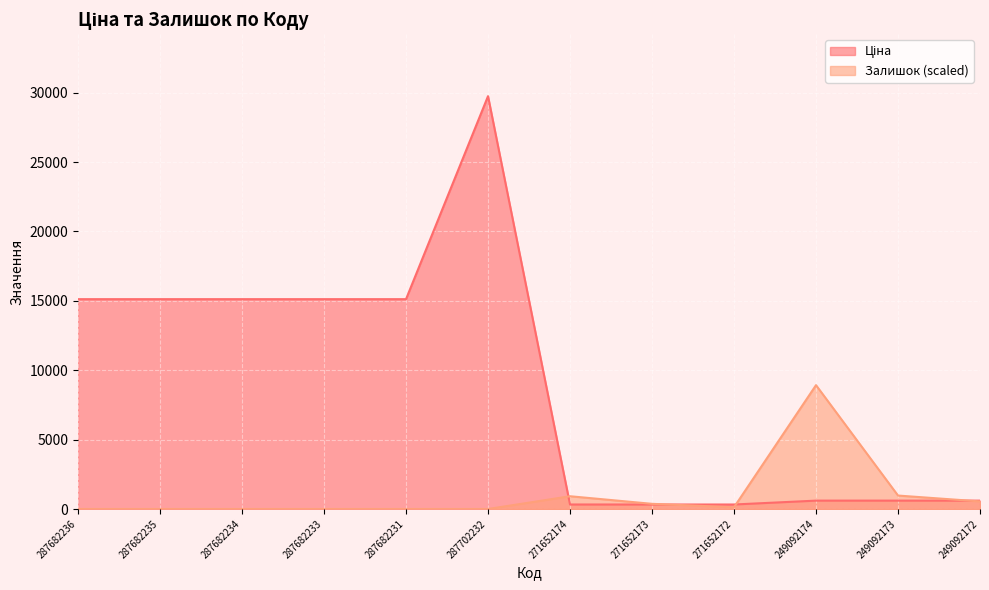

Where does the Ціна series first go above 15120?

287702232